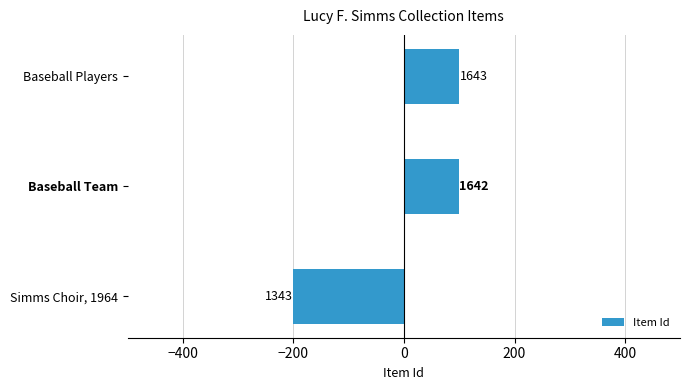

Does the chart contain any negative values?

Yes